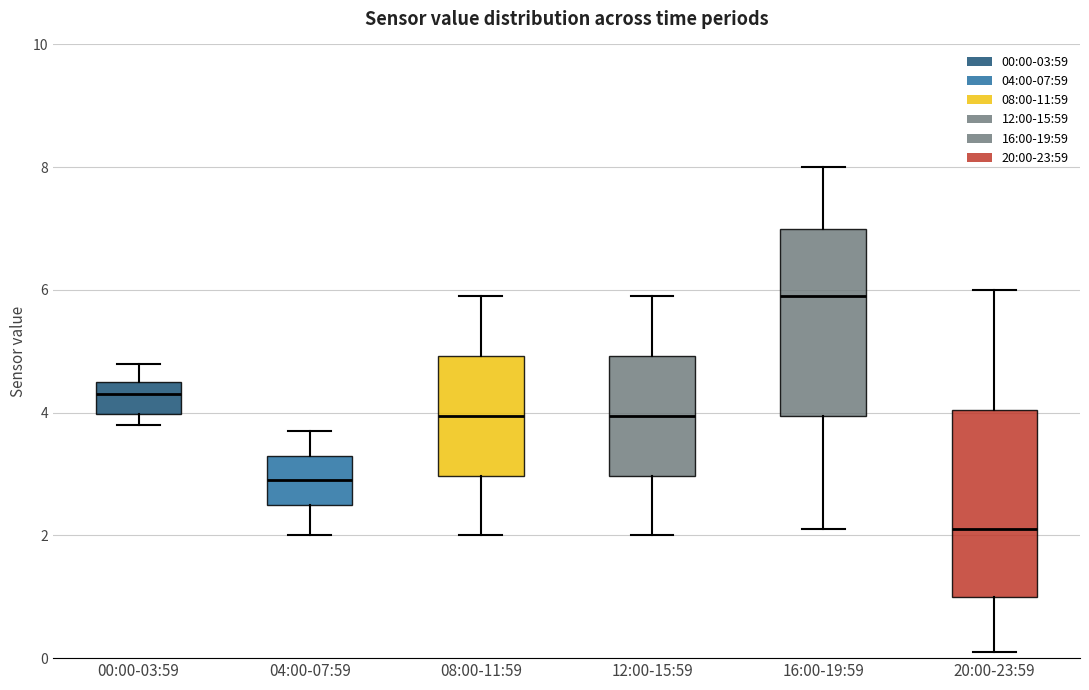

Reading left to right, transcribe this box plot: for each box, give where its median line is, the range the box spans, and where its two whiskers end, as read against the y-axis. The values are not printed on the chart, so give them approximately, as read against the axis.

00:00-03:59: median 4.4, box 4.0 to 4.6, whiskers 3.8 to 4.8
04:00-07:59: median 3.0, box 2.6 to 3.4, whiskers 2.0 to 3.8
08:00-11:59: median 4.0, box 3.0 to 5.0, whiskers 2.0 to 6.0
12:00-15:59: median 4.0, box 3.0 to 5.0, whiskers 2.0 to 6.0
16:00-19:59: median 6.0, box 4.0 to 7.0, whiskers 2.2 to 8.0
20:00-23:59: median 2.2, box 1.0 to 4.0, whiskers 0.2 to 6.0